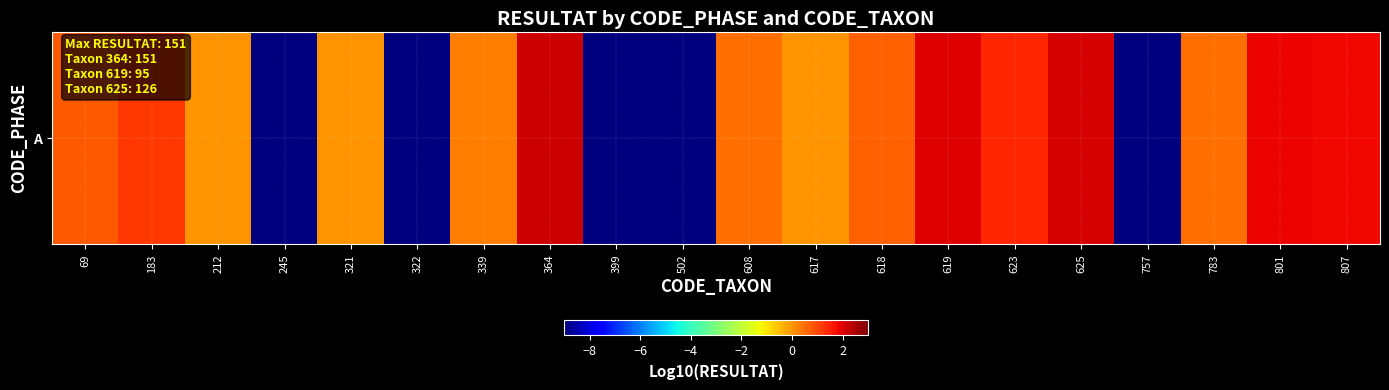

Reading left to right, list all the values displayed in this chart.

69=0.8	183=1.2	212=0.0	245=-9.0	321=0.0	322=-9.0	339=0.3	364=2.2	399=-9.0	502=-9.0	608=0.5	617=0.0	618=0.7	619=2.0	623=1.4	625=2.1	757=-9.0	783=0.5	801=1.9	807=1.8